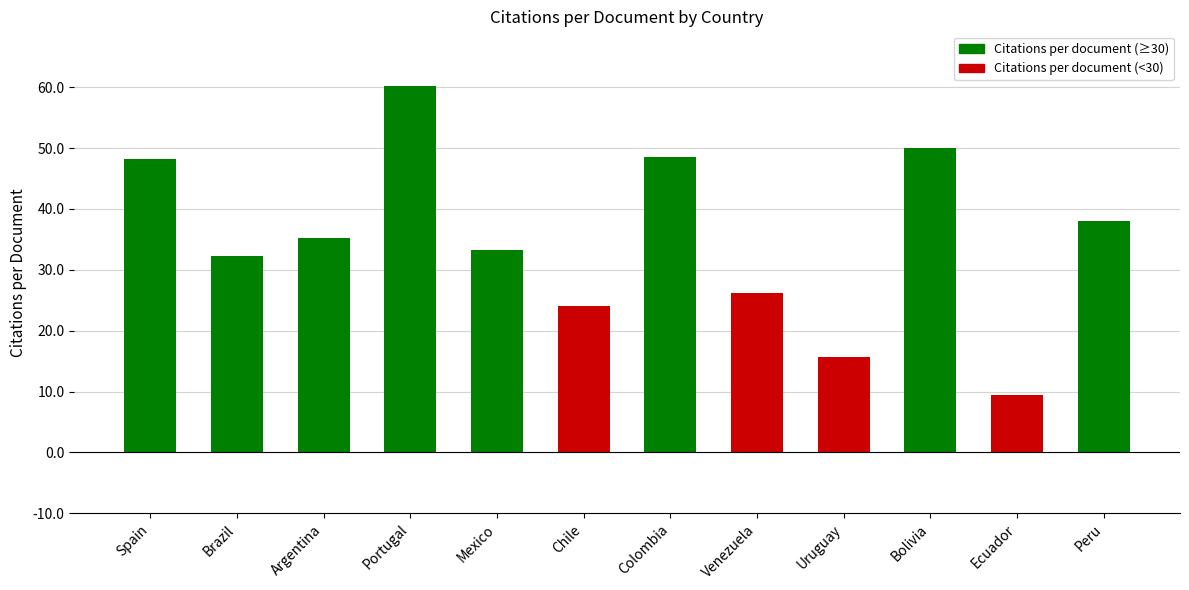

Read the value at Uruguay.

15.8